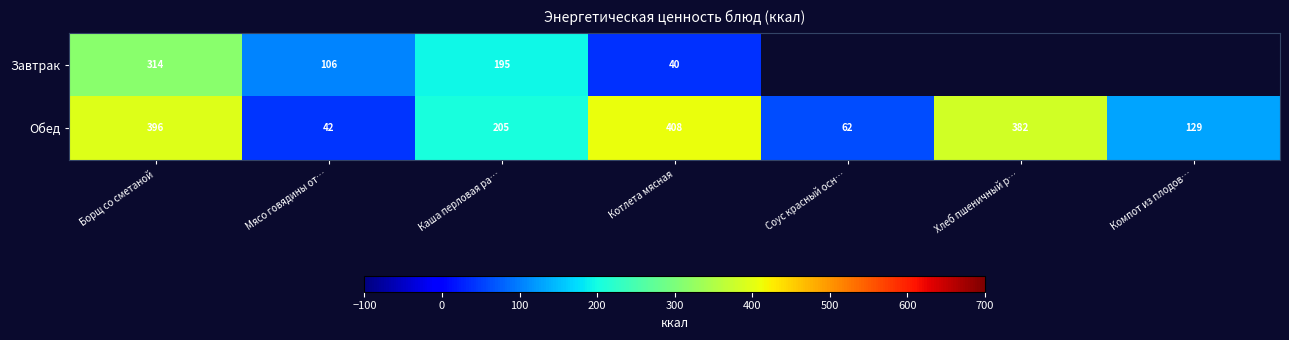

At which label does Обед reach its minimum?

Мясо говядины от…